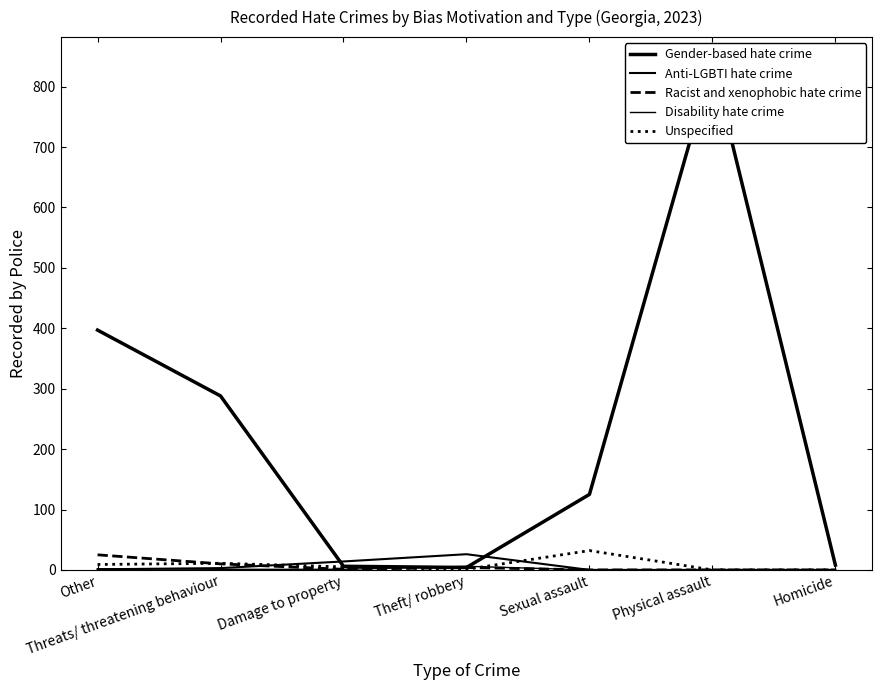

How many data points does each series have?

7